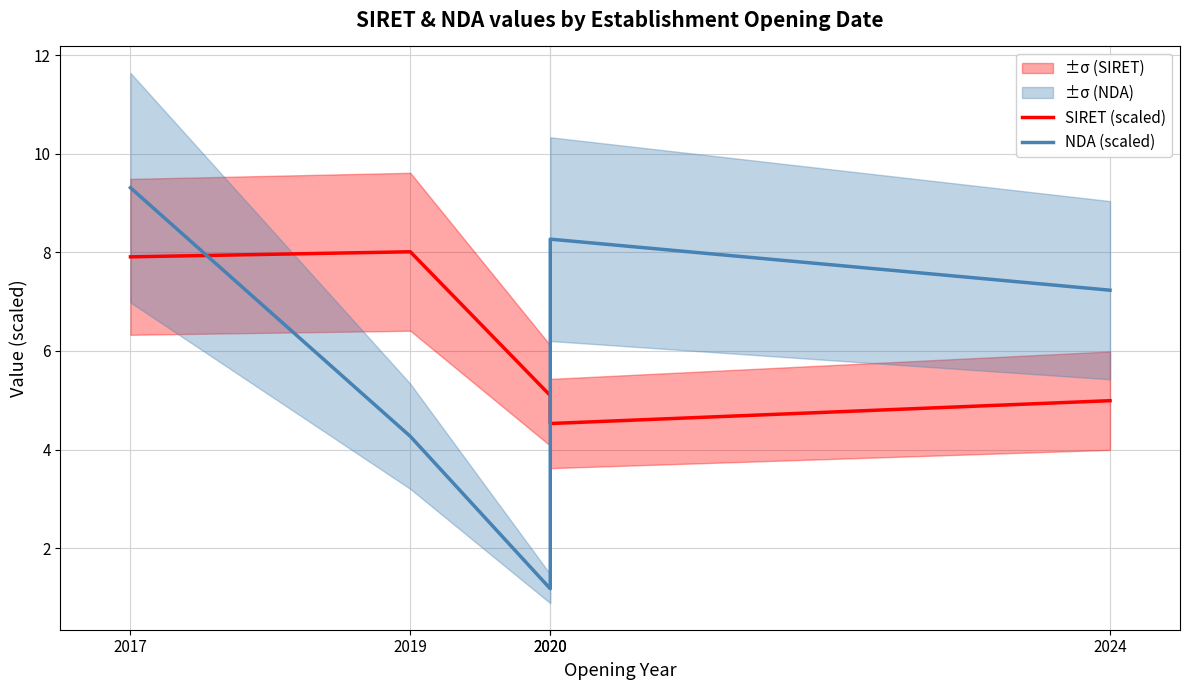

What is the minimum value shown in the chart?

1.2